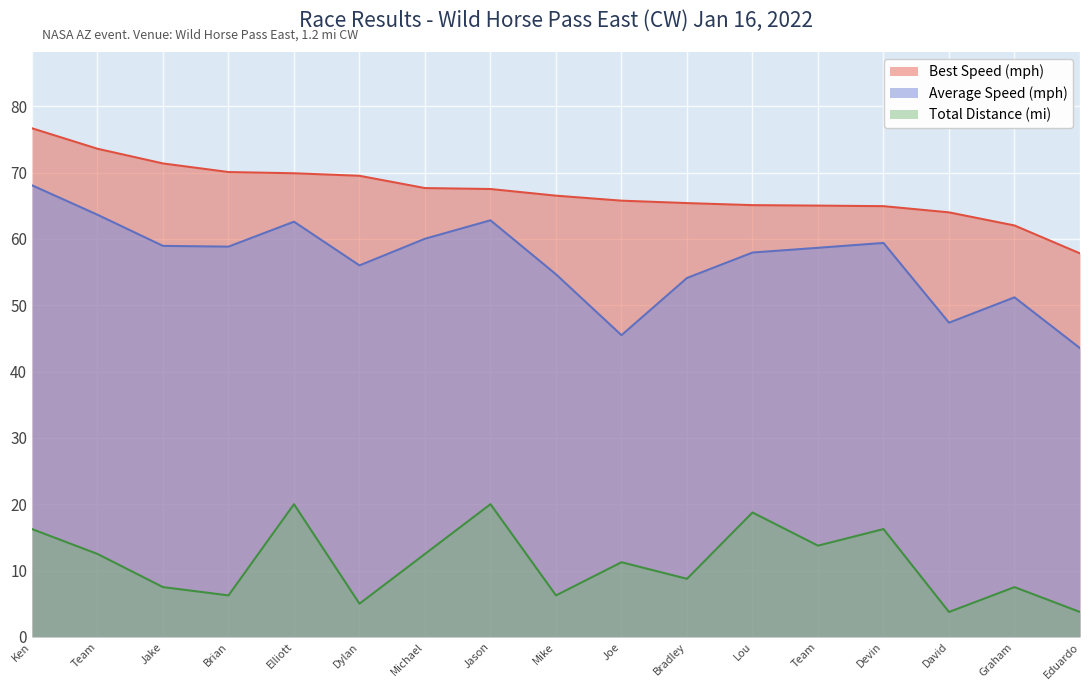

True or false: Average Speed has a value of 91.8 at 16.

False